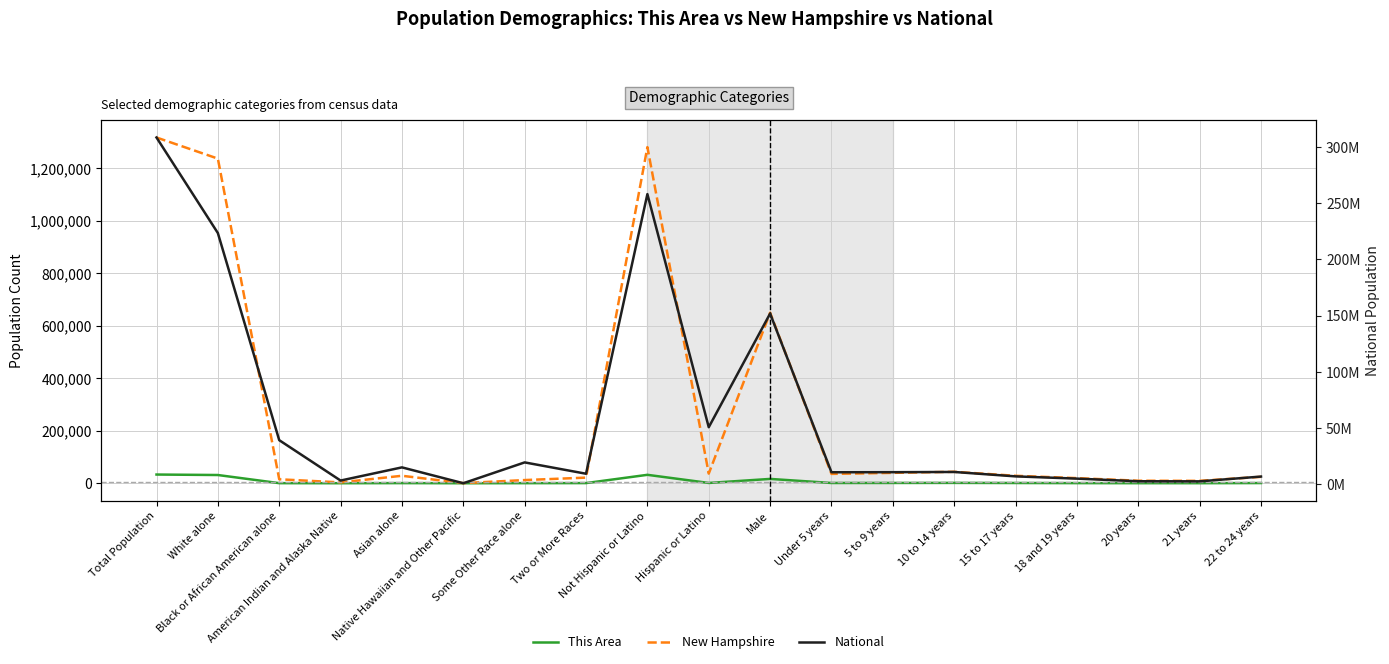

The This Area series shows 894 at 15 to 17 years. True or false?

True